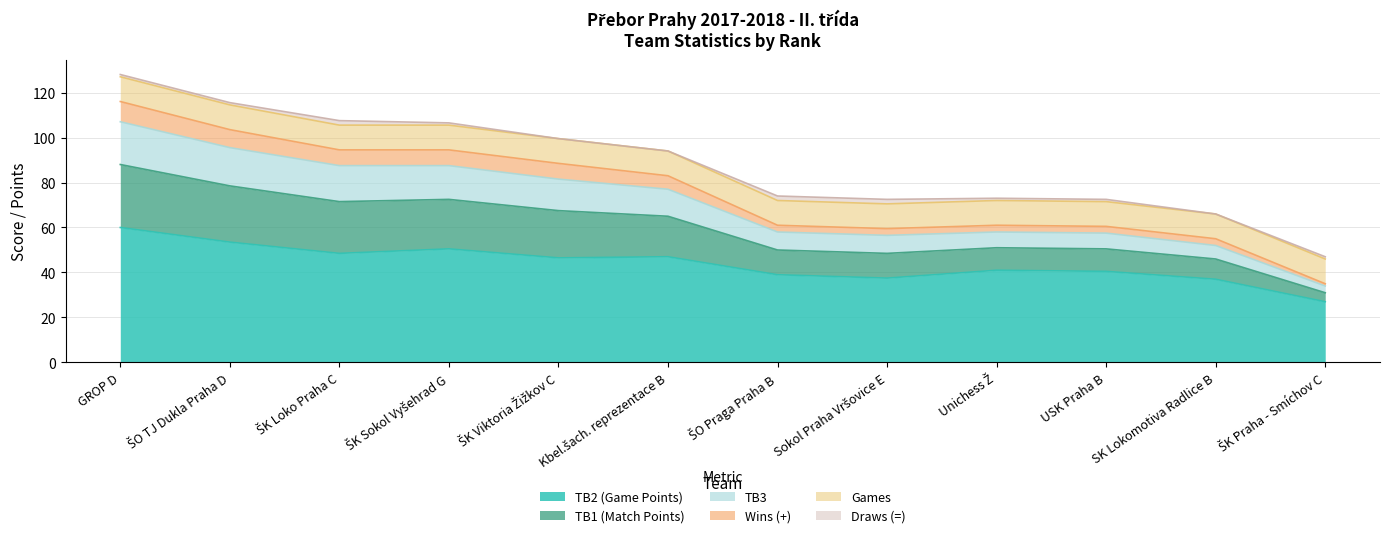

Does the chart display data point markers on the line(s)?

No